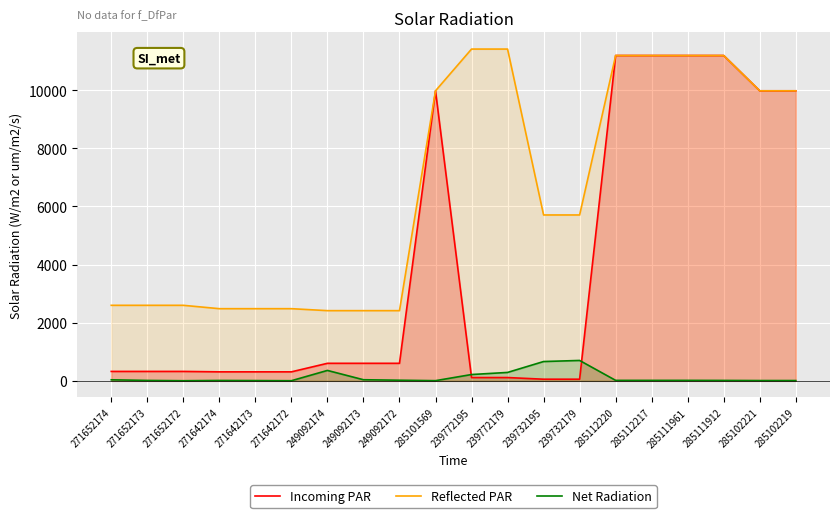

What is the approximate value of Incoming PAR at 285112217?

11188.2